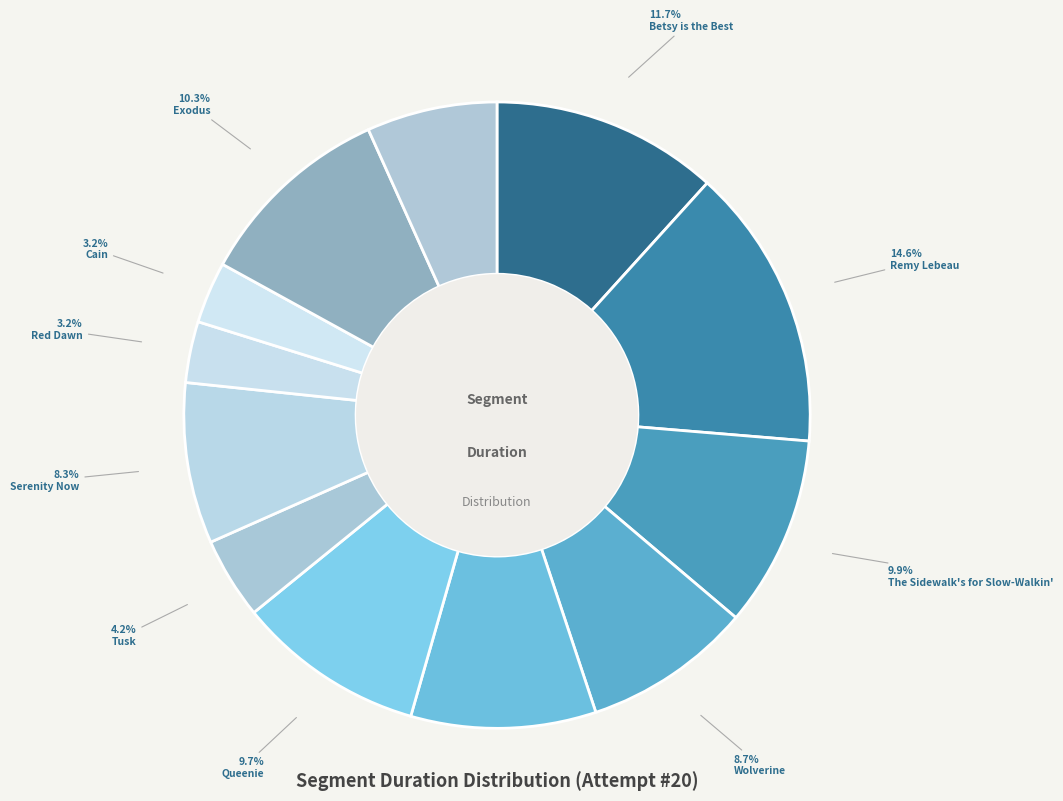

Combined, what portion of the pie is Remy Lebeau and Betsy is the Best?

26.3%